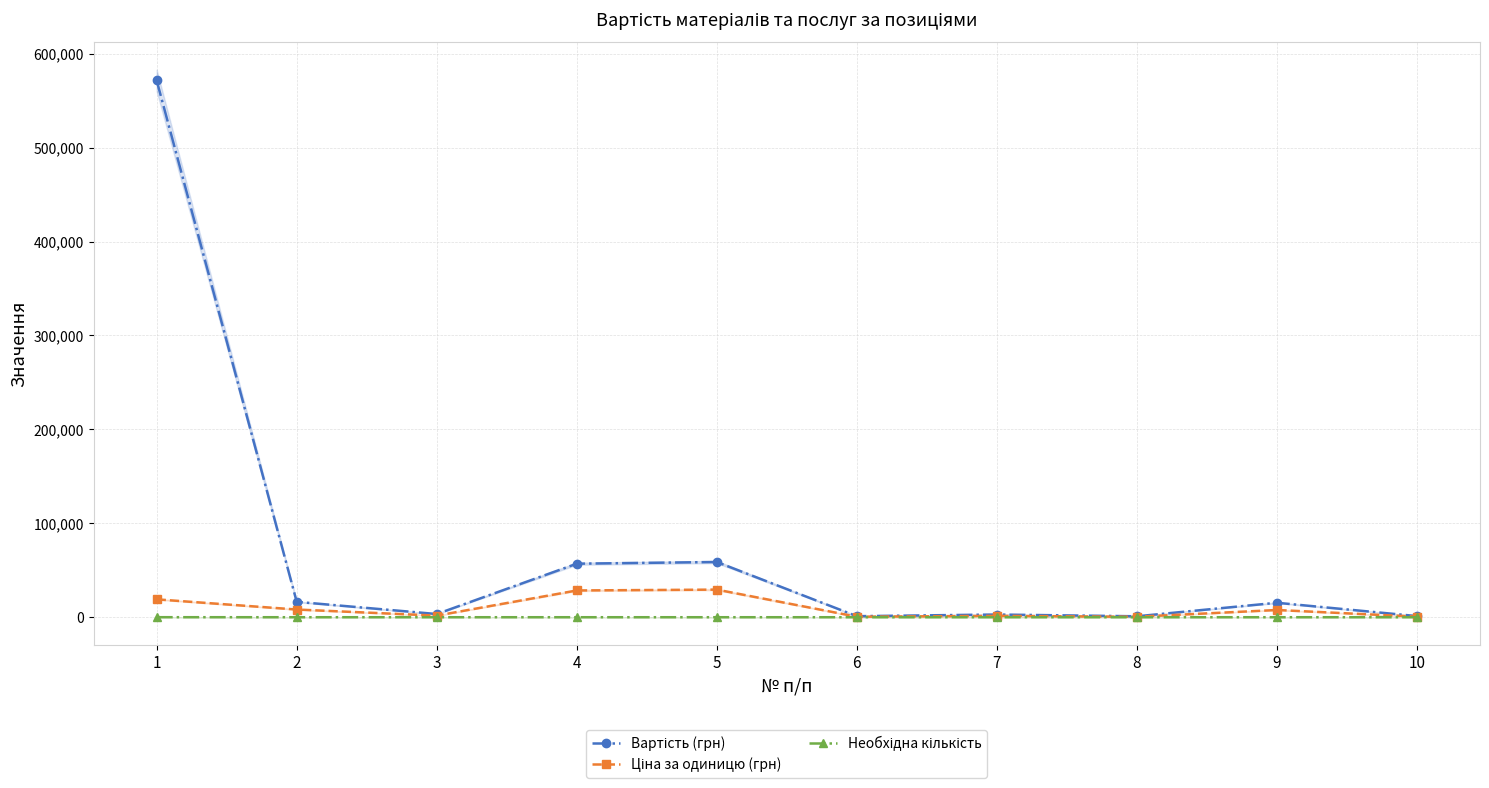

What are all the series names shown in the legend?

Вартість (грн), Ціна за одиницю (грн), Необхідна кількість